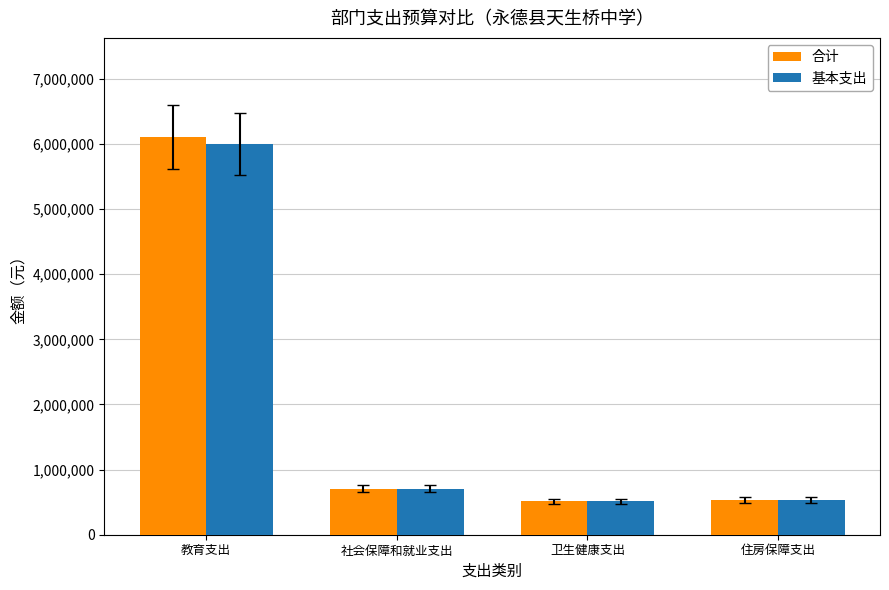

What is the sum of the 基本支出 values at 卫生健康支出 and 教育支出?

6510597.1